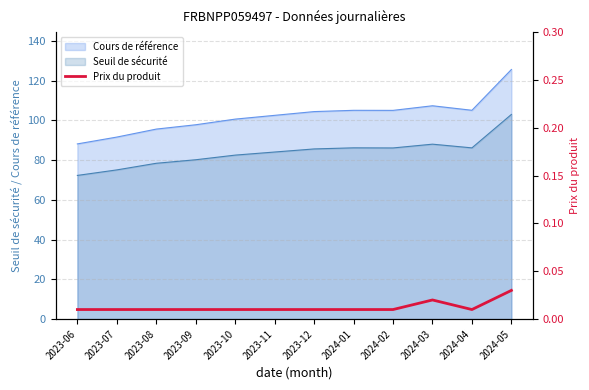

Is it true that the value at 2023-08 is 0.0?

False